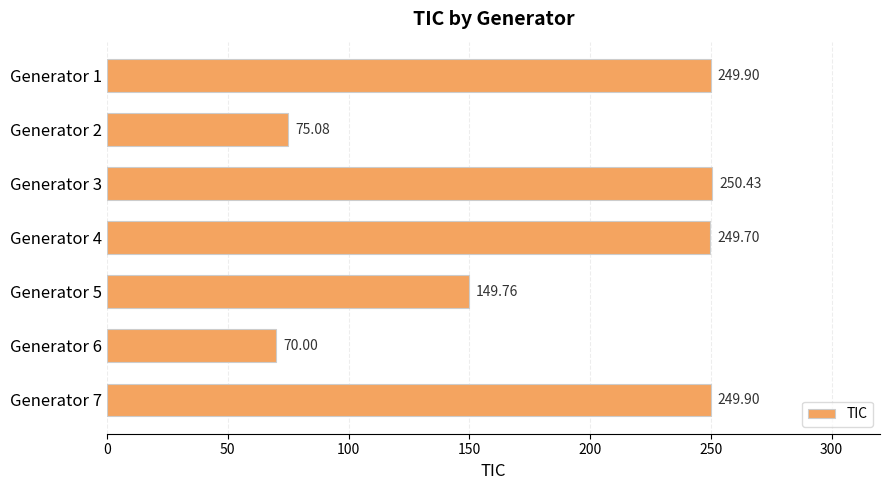

What is the change in value from Generator 3 to Generator 5?

-100.7